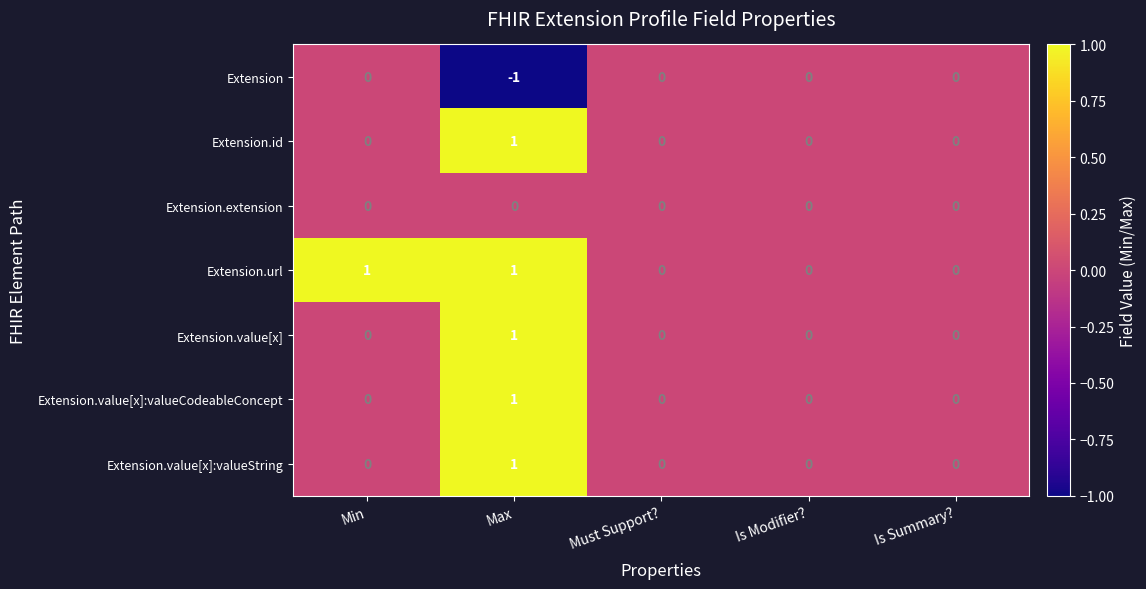

Which series has the largest total across all categories?

Extension.url